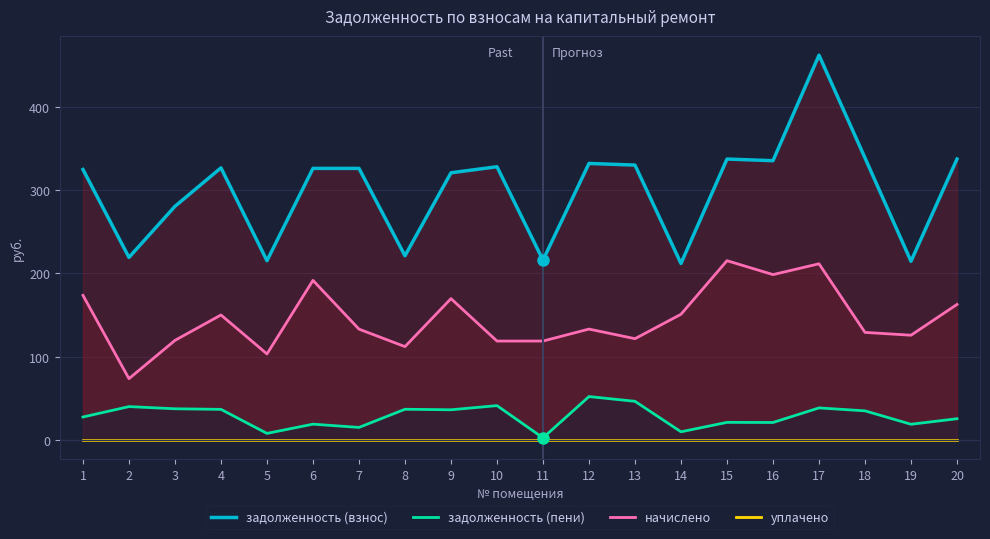

How many categories are shown in the chart?

20